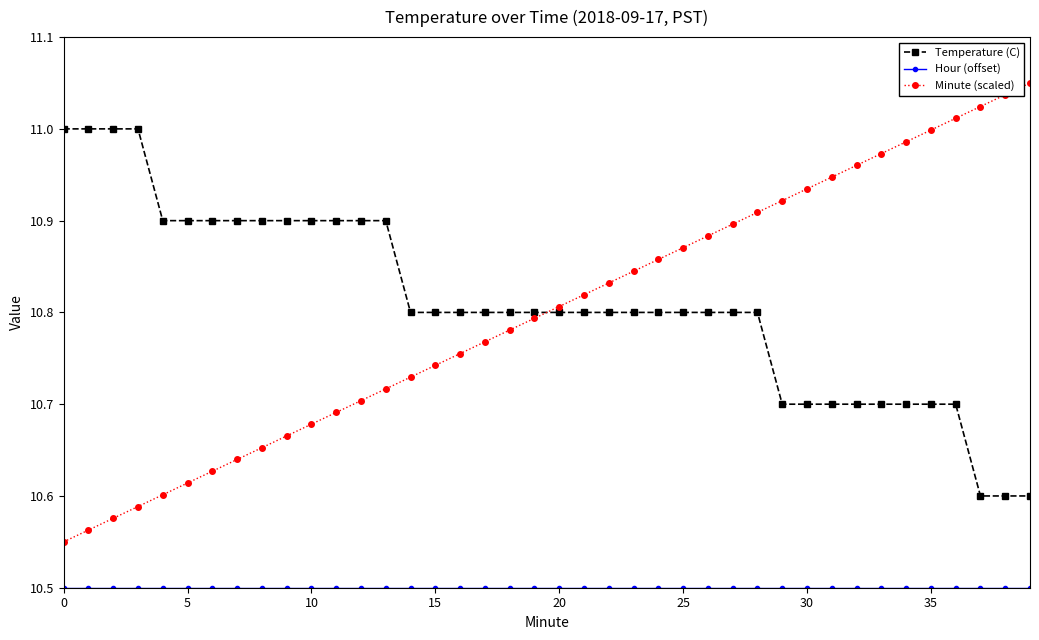

What is the smallest value displayed?

10.5